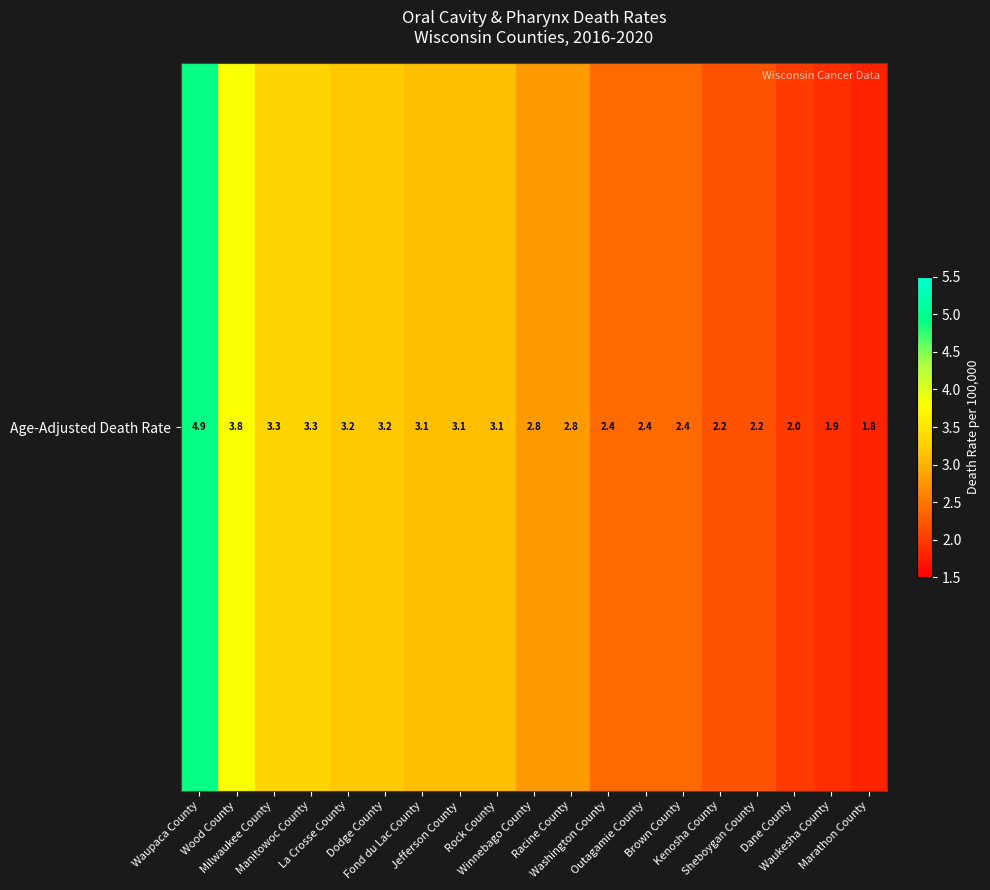

Reading right to left, extract all data points from this chart.

Marathon County=1.8	Waukesha County=1.9	Dane County=2.0	Sheboygan County=2.2	Kenosha County=2.2	Brown County=2.4	Outagamie County=2.4	Washington County=2.4	Racine County=2.8	Winnebago County=2.8	Rock County=3.1	Jefferson County=3.1	Fond du Lac County=3.1	Dodge County=3.2	La Crosse County=3.2	Manitowoc County=3.3	Milwaukee County=3.3	Wood County=3.8	Waupaca County=4.9